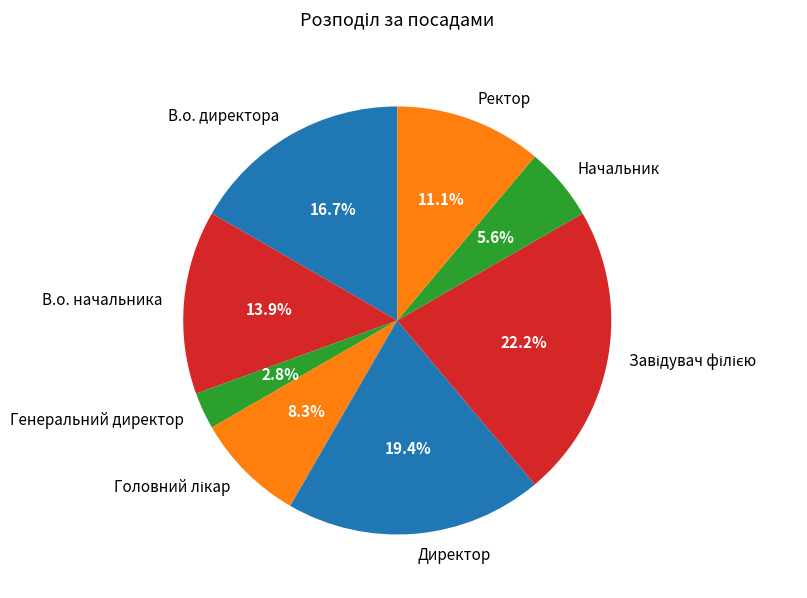

Which slice is the smallest?

Генеральний директор